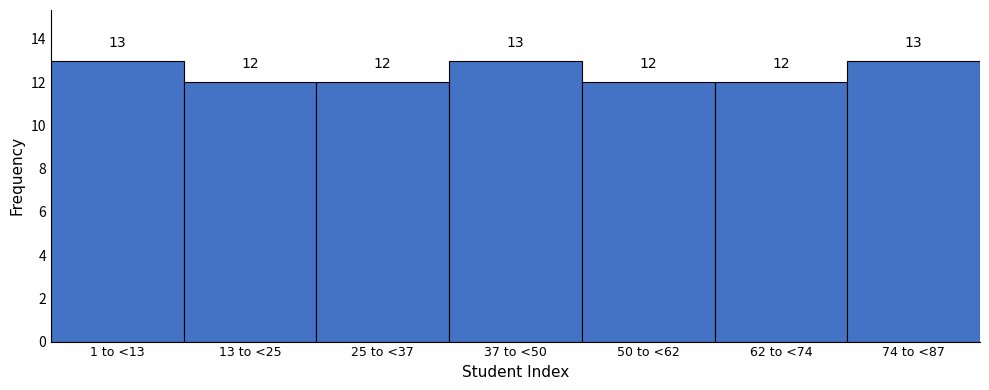

Reading left to right, transcribe all the data shown in this chart.

1 to <13=13	13 to <25=12	25 to <37=12	37 to <50=13	50 to <62=12	62 to <74=12	74 to <87=13